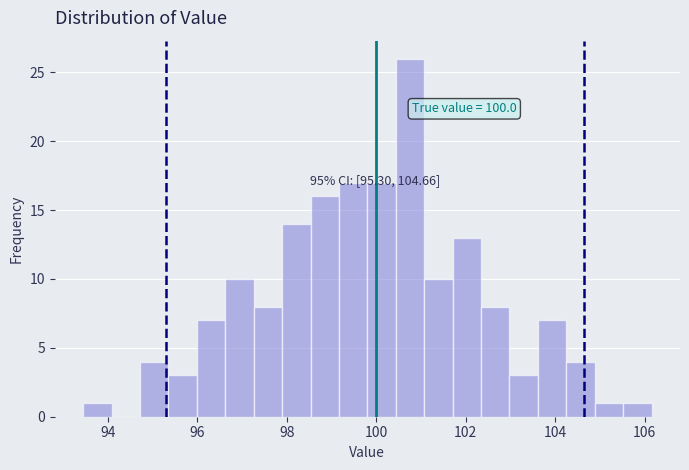

Read against the x-axis, roughly where is the centre of the tallest bar?

100.8